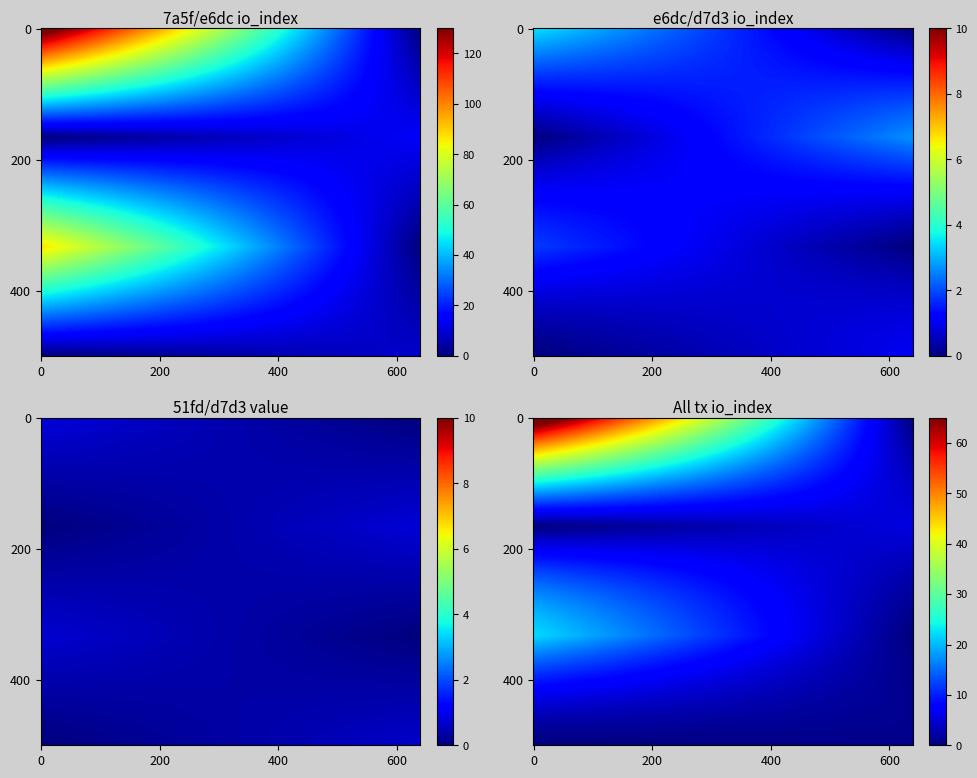

How many distinct data groups are displayed?

4